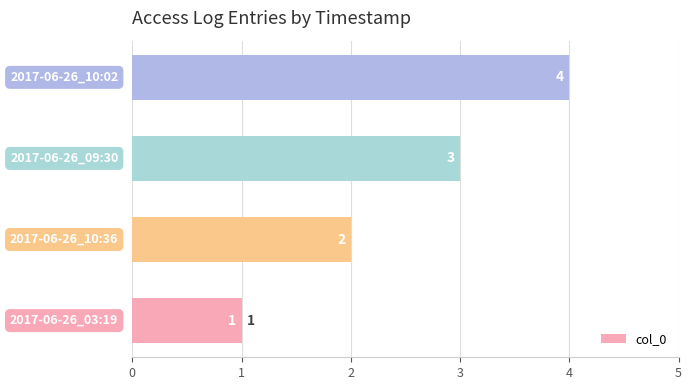

How many values are between 2 and 4?

3